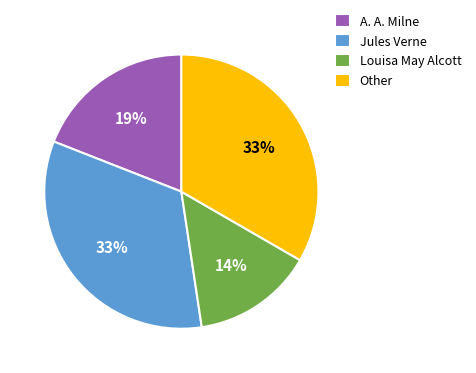

Combined, do A. A. Milne and Louisa May Alcott account for over 50%?

No